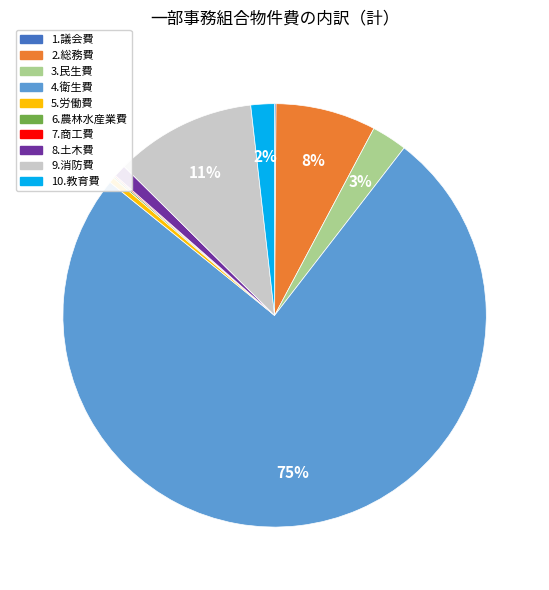

Which has a higher value, 4.衛生費 or 9.消防費?

4.衛生費